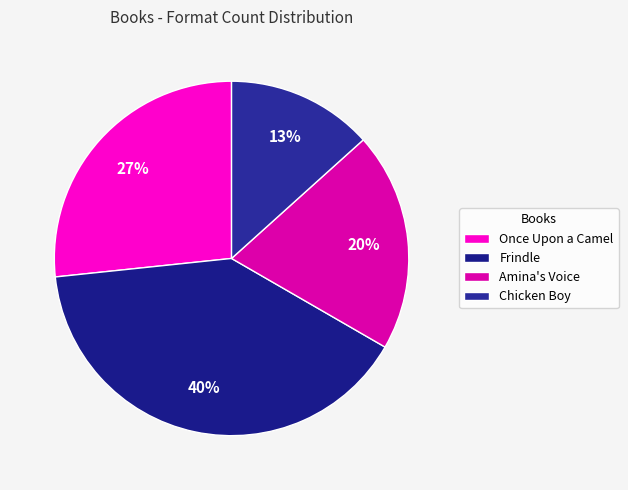

Which slice is the smallest?

Chicken Boy